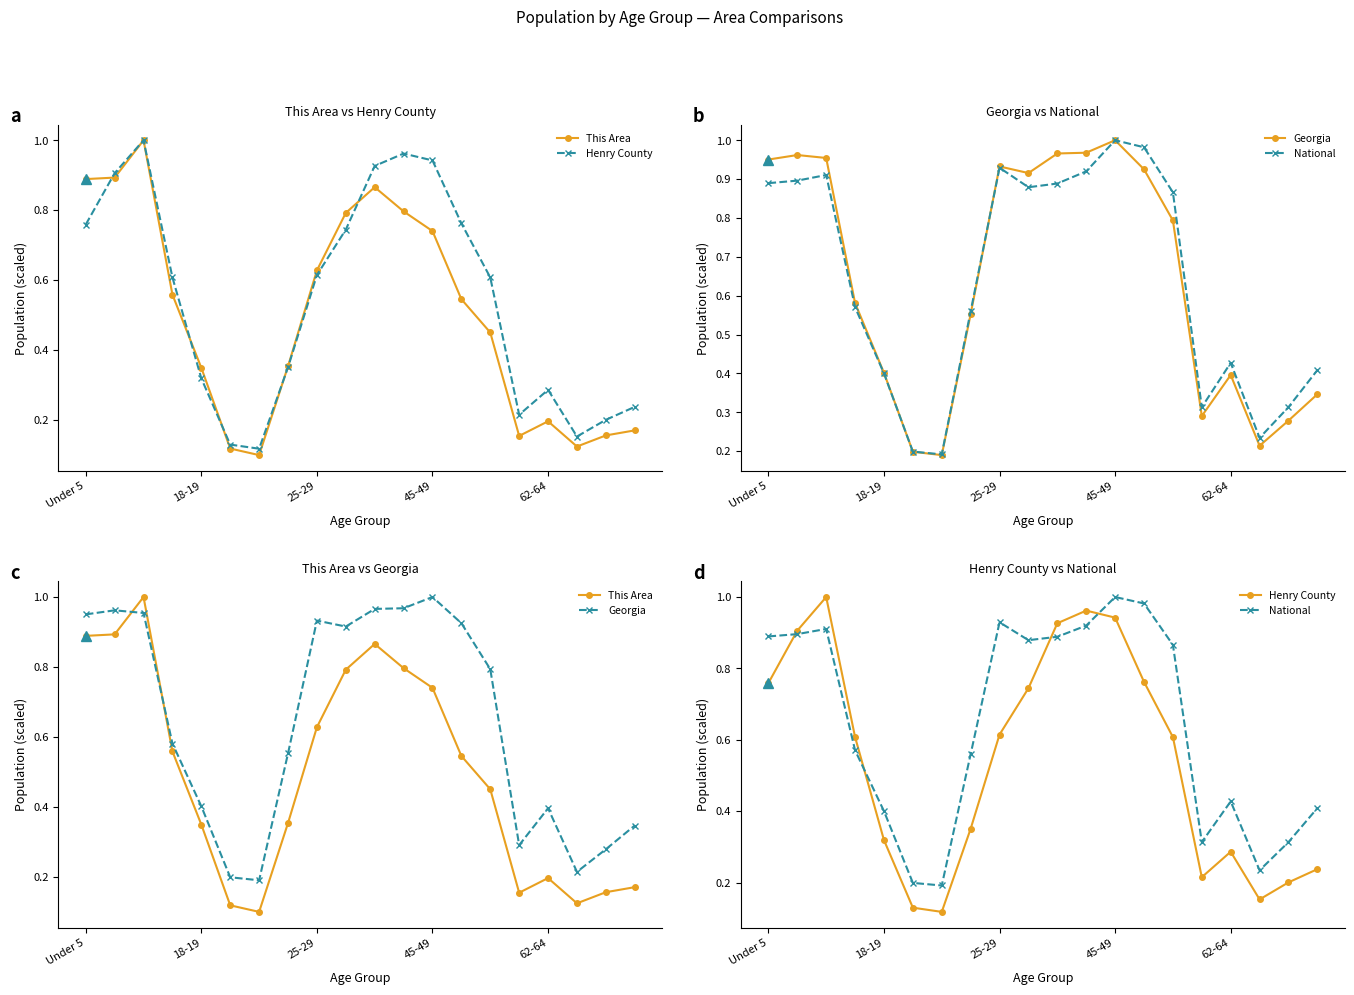

Is the value of Henry County at 7 greater than the value of Georgia at 15?

Yes